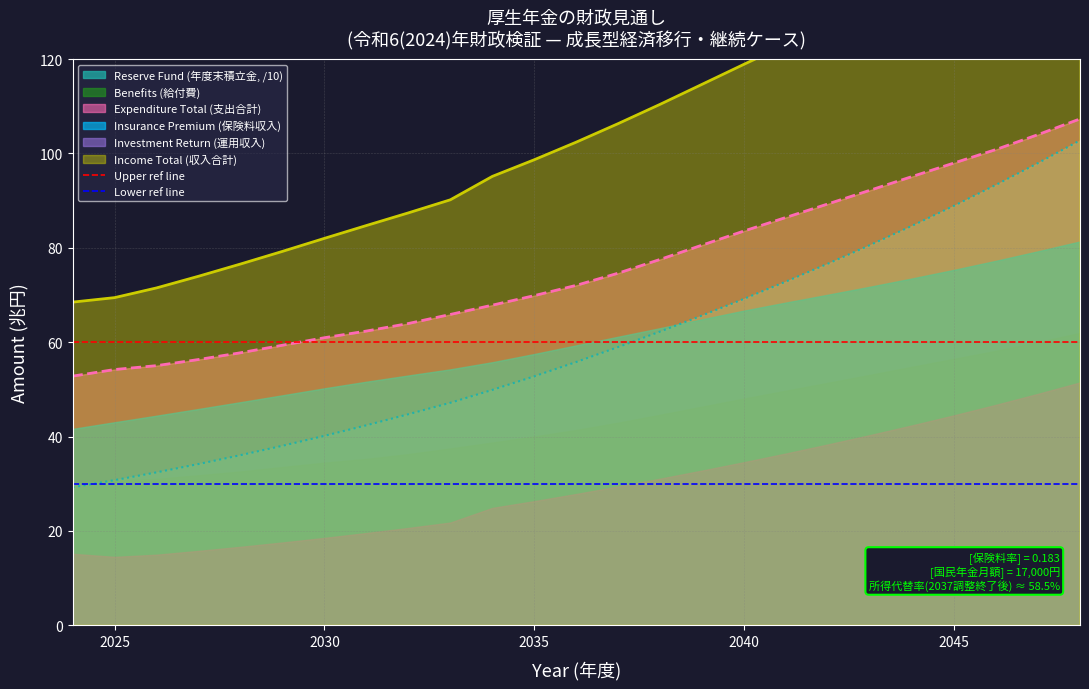

Is it true that Reserve Fund (年度末積立金, /10) equals 30.8 at 2025?

True